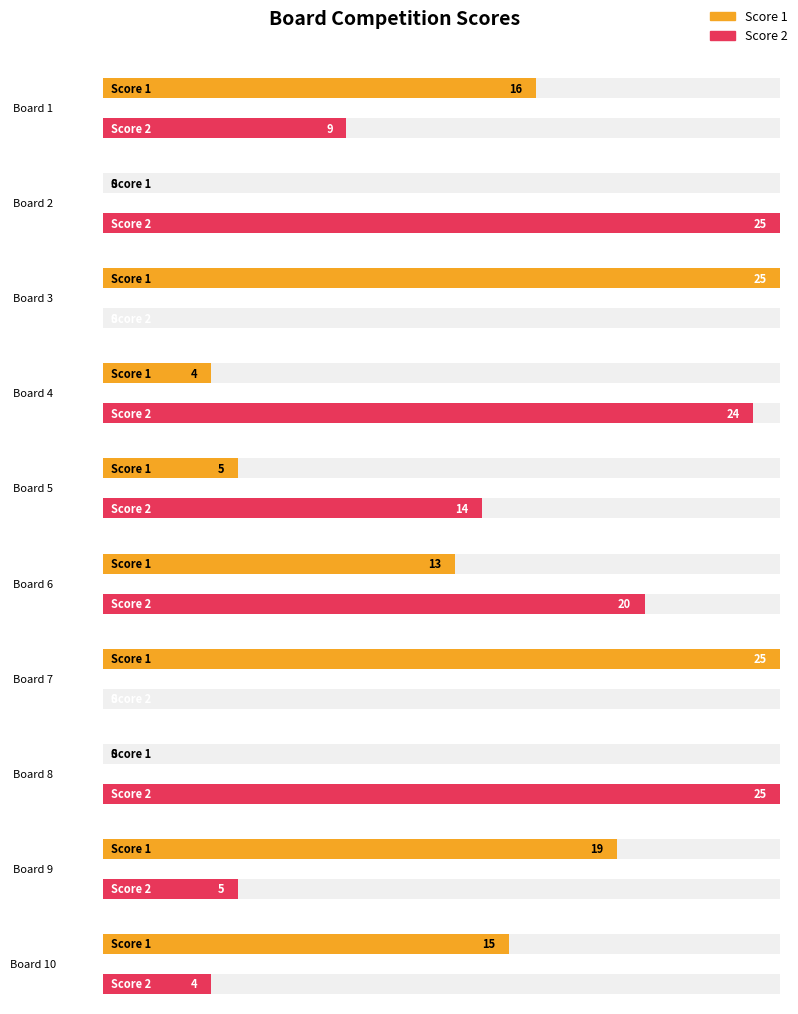

Between 5 and 10, which series saw the biggest shift?

Score 1